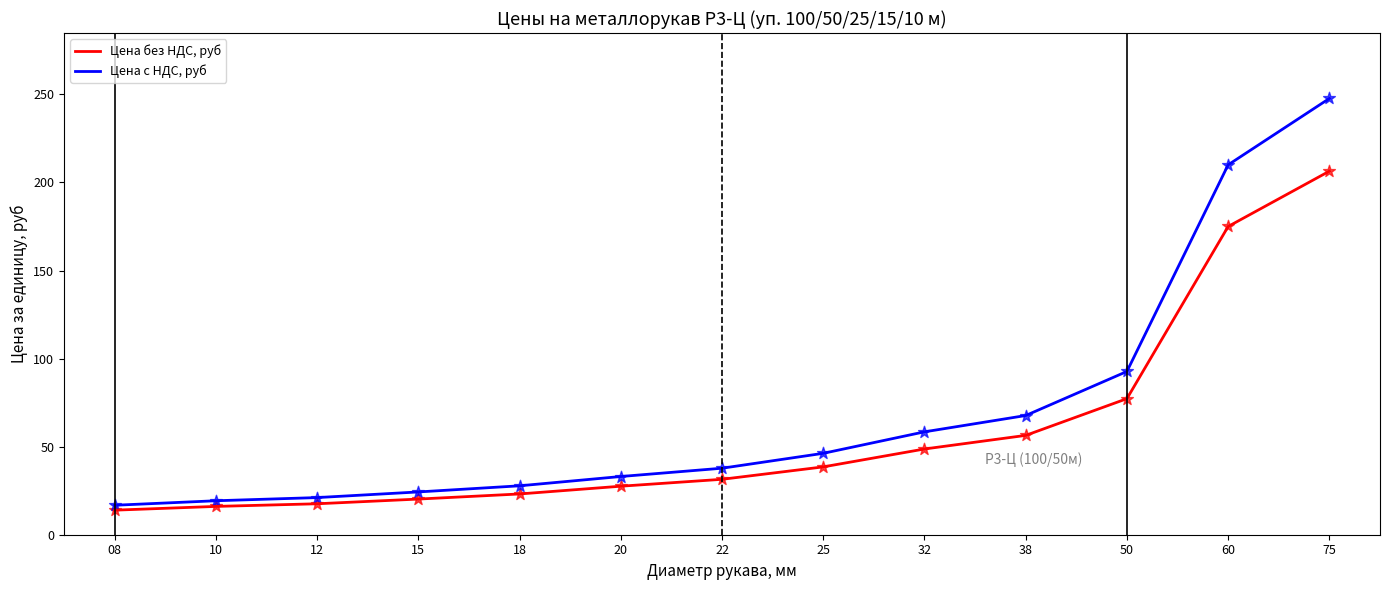

Which series has the widest spread of values?

Цена с НДС, руб